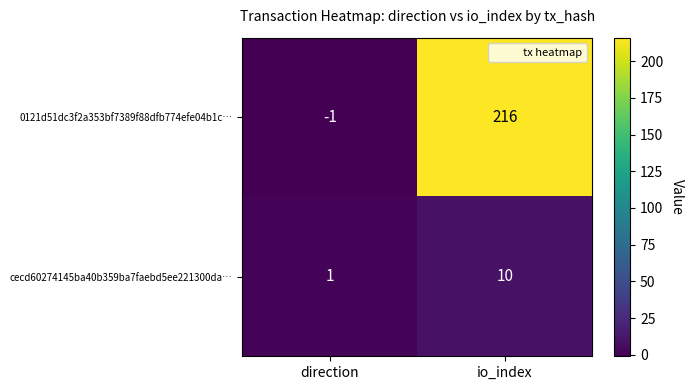

What is the minimum value shown in the chart?

-1